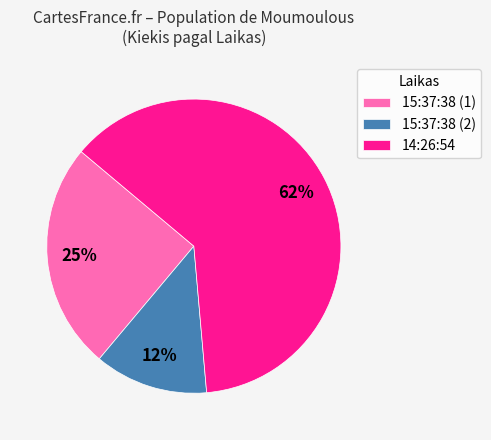

Count the number of slices in the pie.

3